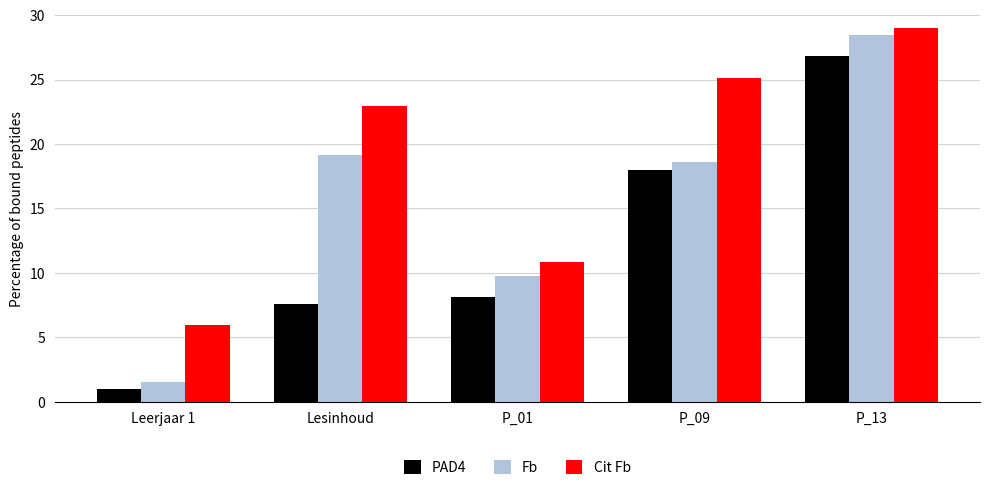

How many data points in PAD4 are above 8?

3